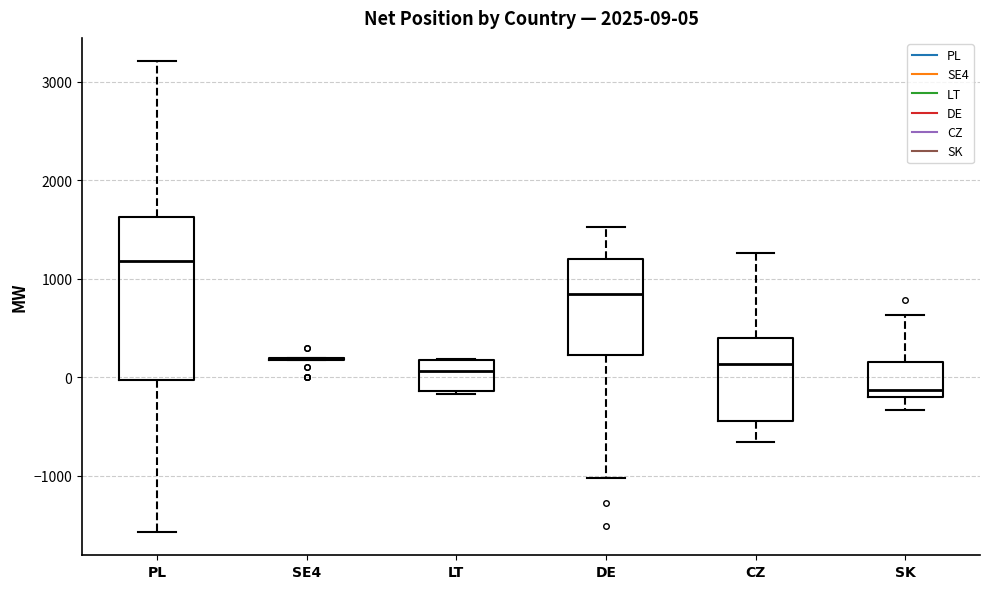

Which box is the tallest, from its lower edge to its upper edge?

PL